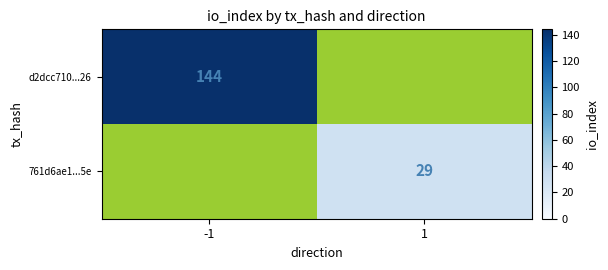

What is the maximum value shown in the chart?

144